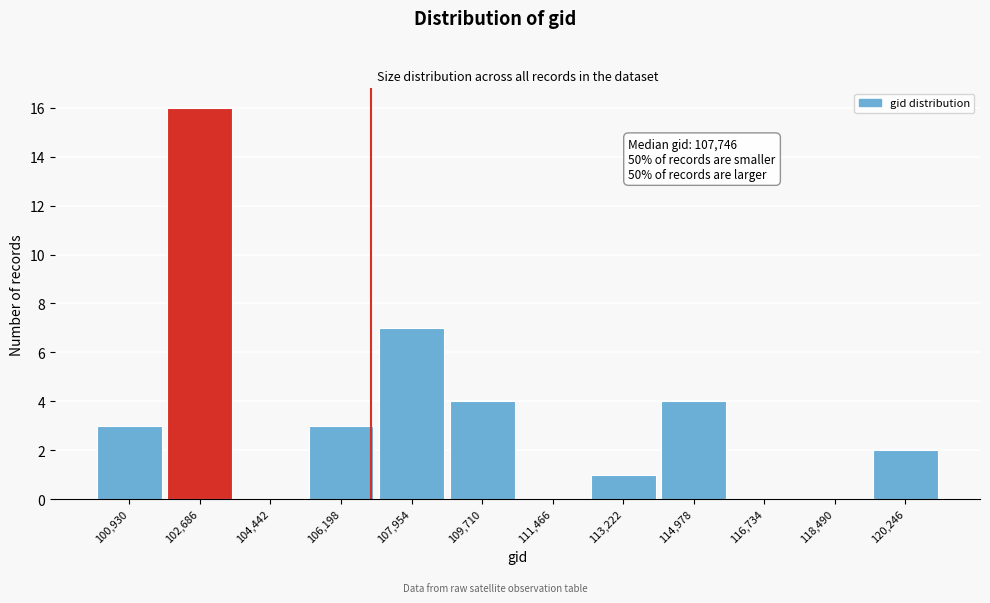

Reading left to right, extract all data points from this chart.

100,930=3	102,686=16	104,442=0	106,198=3	107,954=7	109,710=4	111,466=0	113,222=1	114,978=4	116,734=0	118,490=0	120,246=2